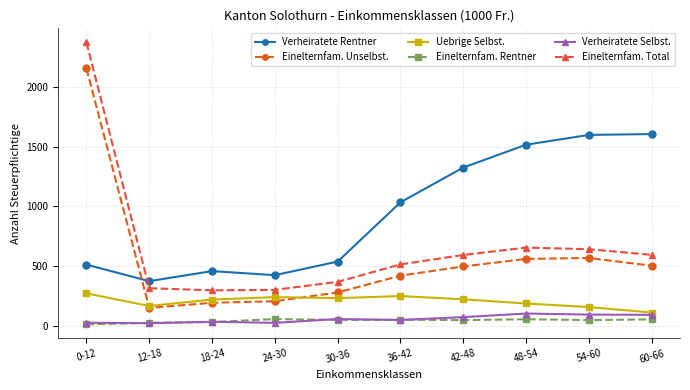

Rank the series by their maximum value, from lowest to highest.

Einelternfam. Rentner, Verheiratete Selbst., Uebrige Selbst., Verheiratete Rentner, Einelternfam. Unselbst., Einelternfam. Total